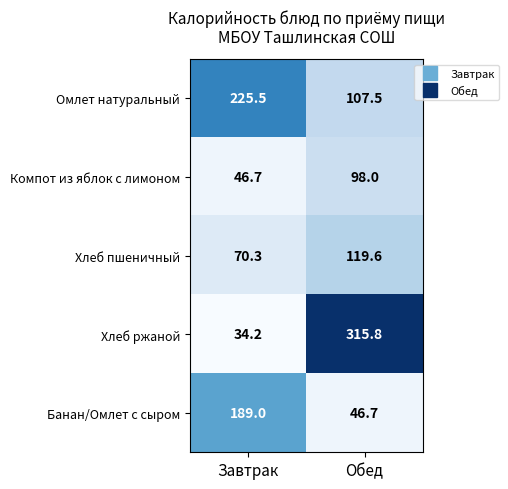

Reading right to left, list all the values displayed in this chart.

Омлет натуральный: 107.5	225.5
Компот из яблок с лимоном: 98.0	46.7
Хлеб пшеничный: 119.6	70.3
Хлеб ржаной: 315.8	34.2
Банан/Омлет с сыром: 46.7	189.0